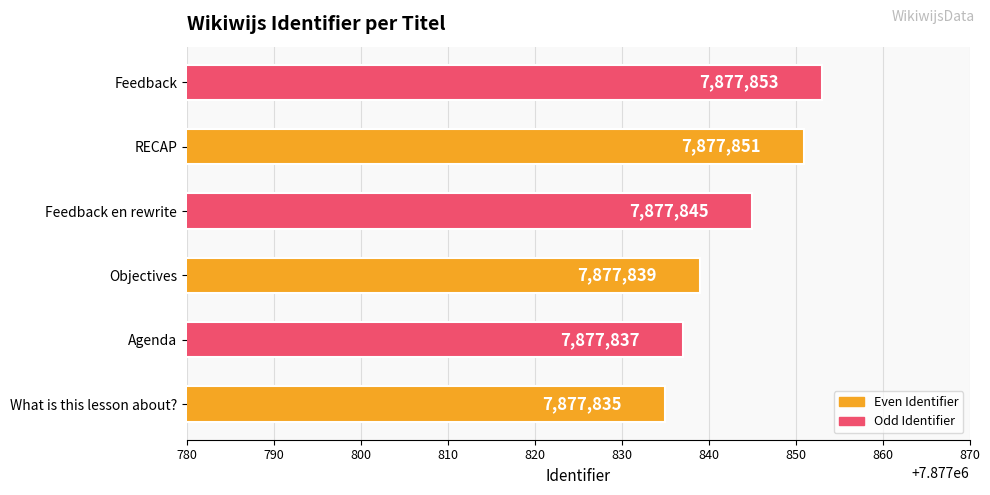

Which label corresponds to the smallest value in the chart?

What is this lesson about?